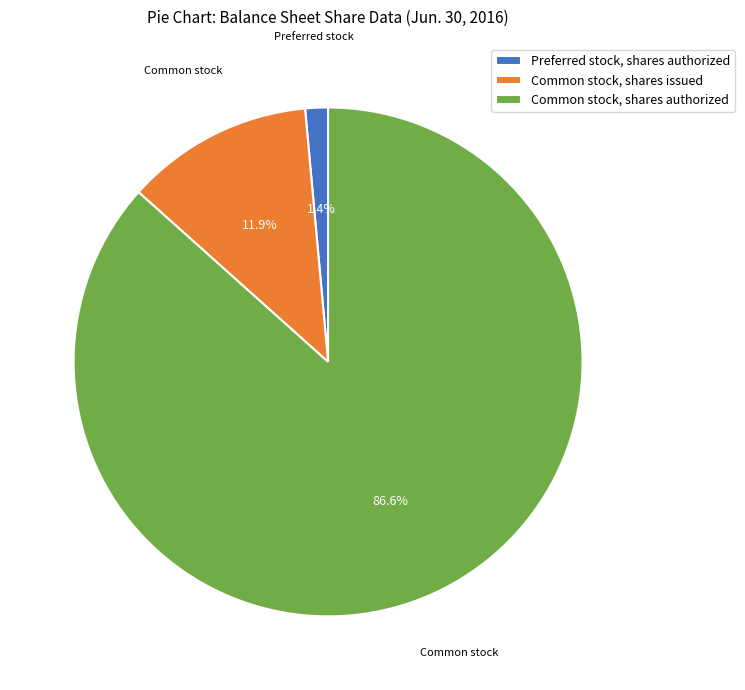

What is the majority slice?

Common stock, shares authorized